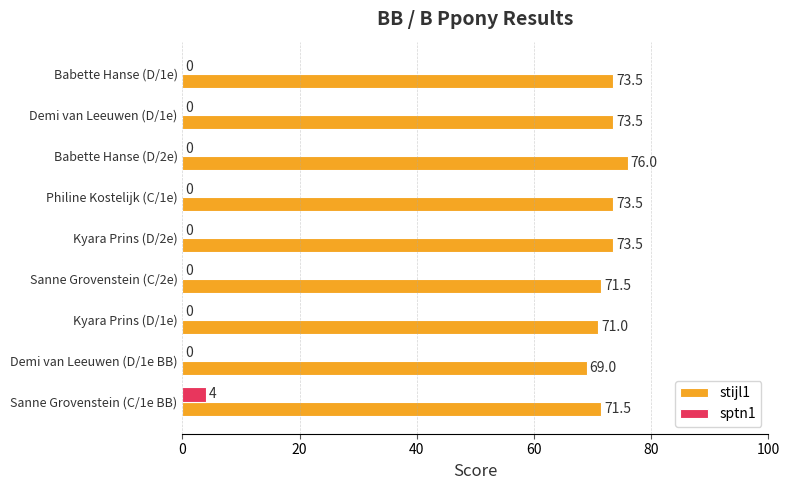

Which label corresponds to the largest value in the chart?

Babette Hanse (D/2e)